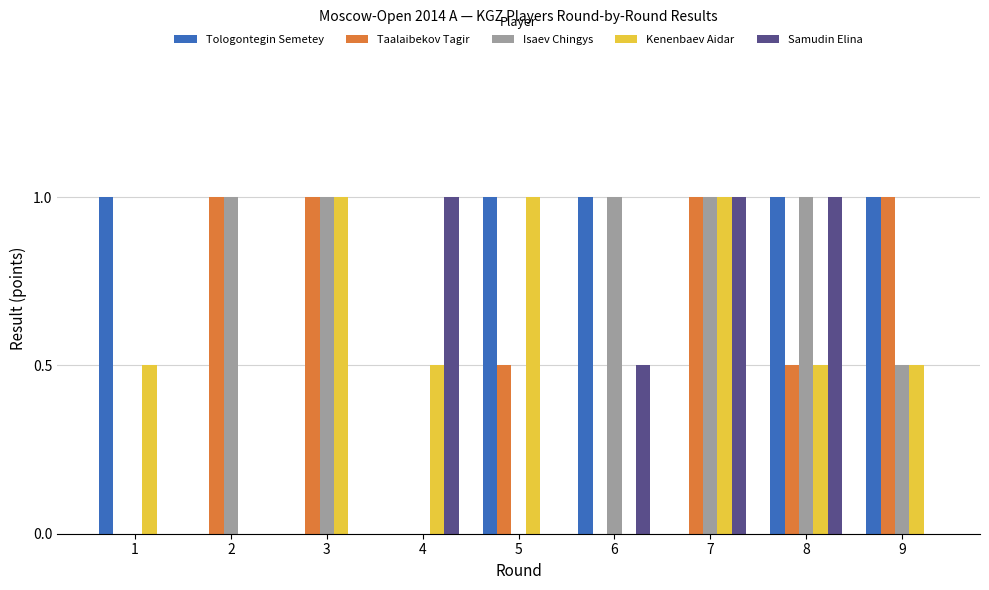

Which series changed the most between 7 and 8?

Tologontegin Semetey